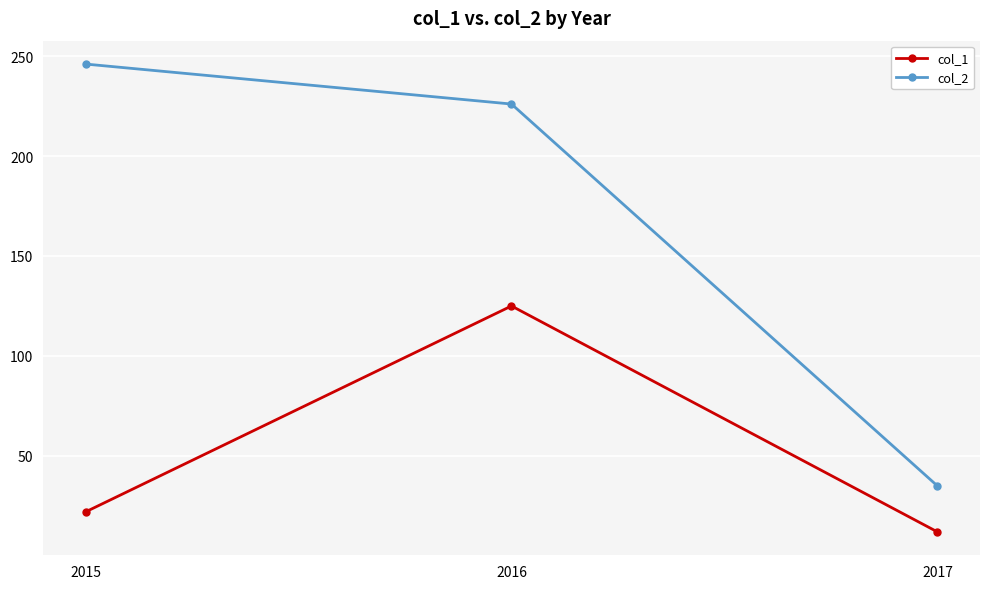

What is the sum of all col_1 values?

159